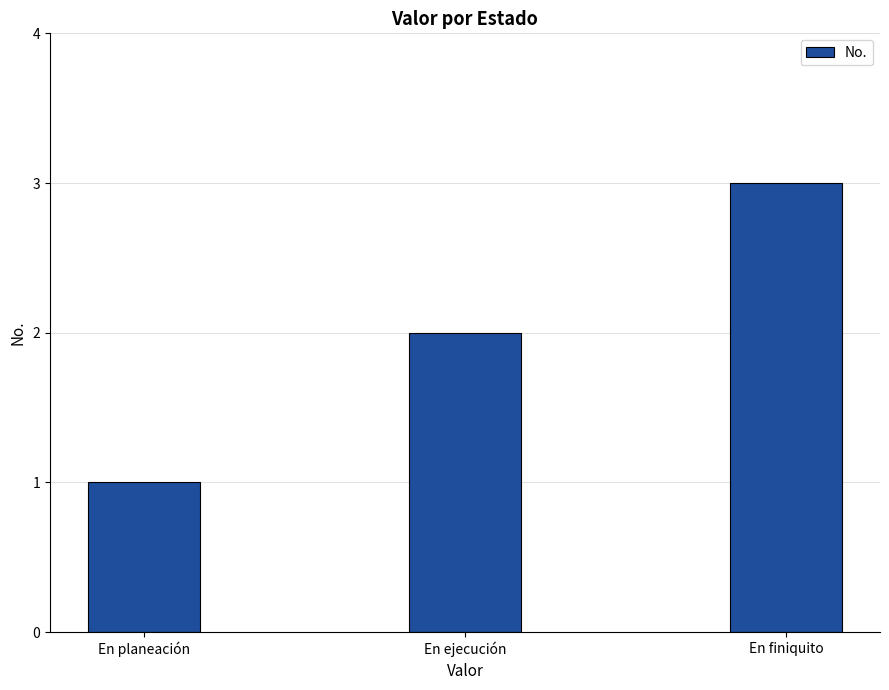

The chart shows a value of 4 at En finiquito. True or false?

False